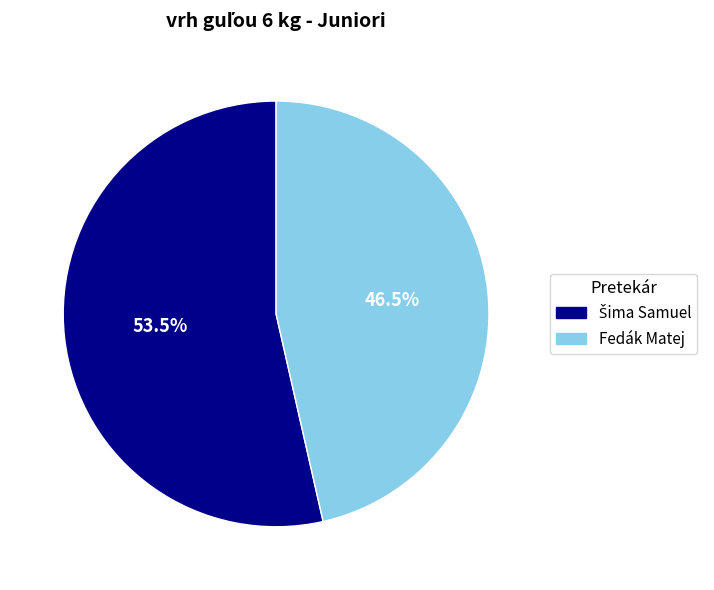

How many segments does this pie chart have?

2